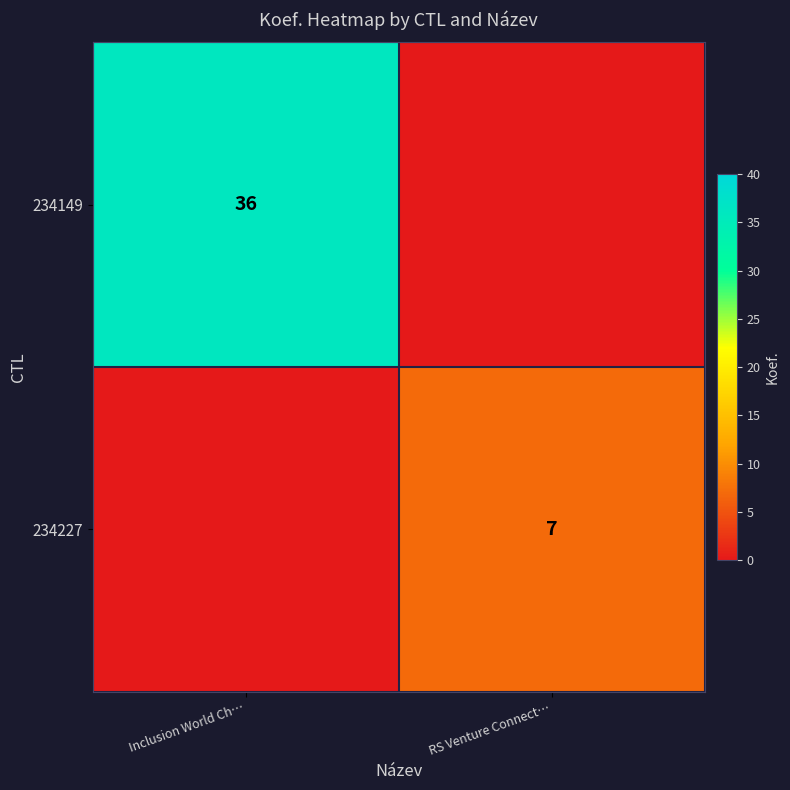

What is the total value across all series at RS Venture Connect…?

7